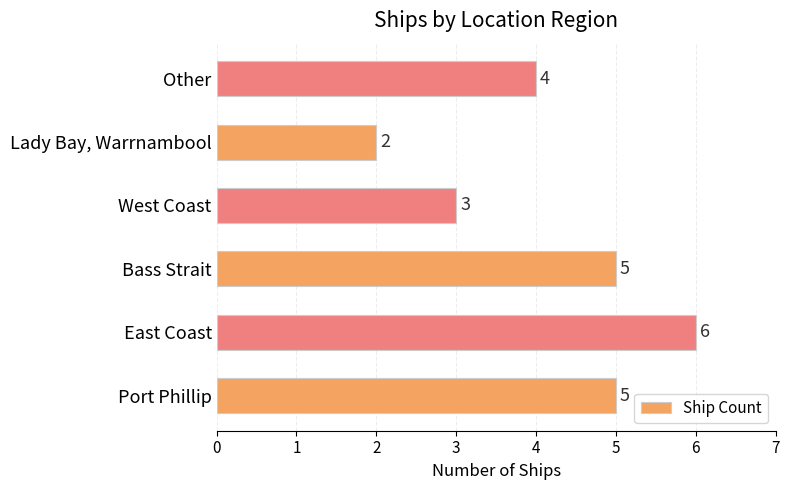

True or false: the data shows 1 at Port Phillip.

False